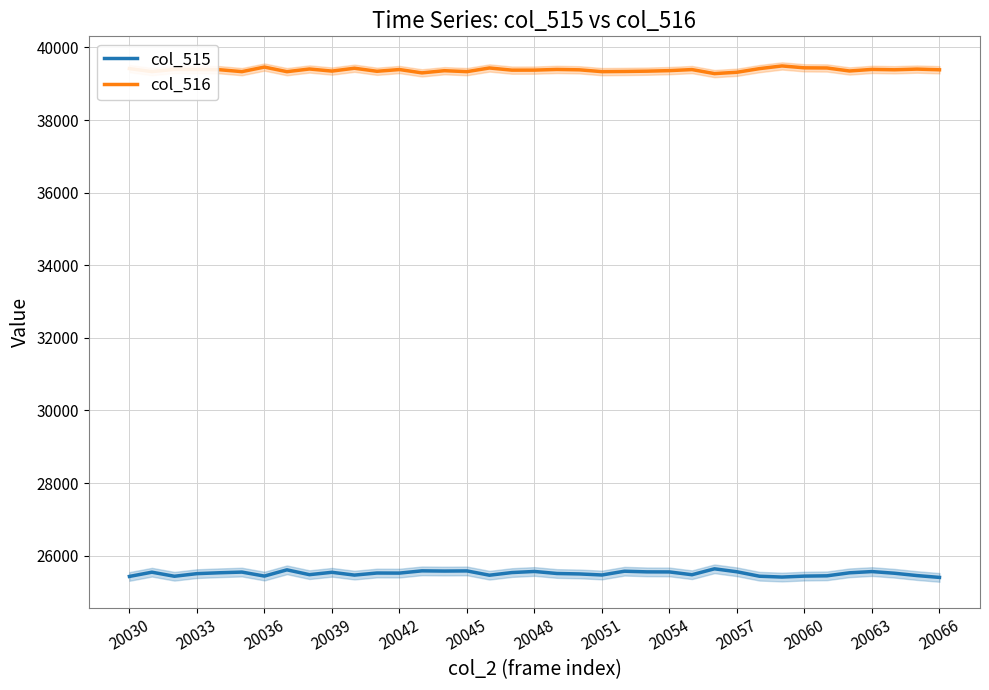

What position from the left is 34?

35